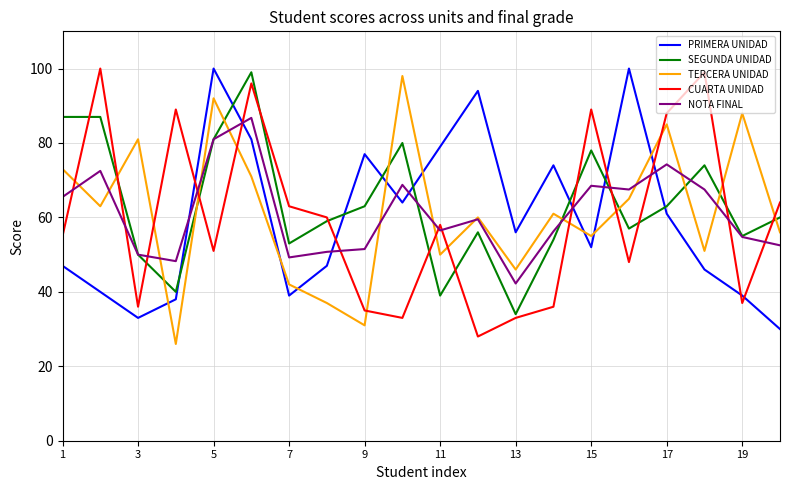

True or false: PRIMERA UNIDAD and TERCERA UNIDAD intersect in this chart.

True